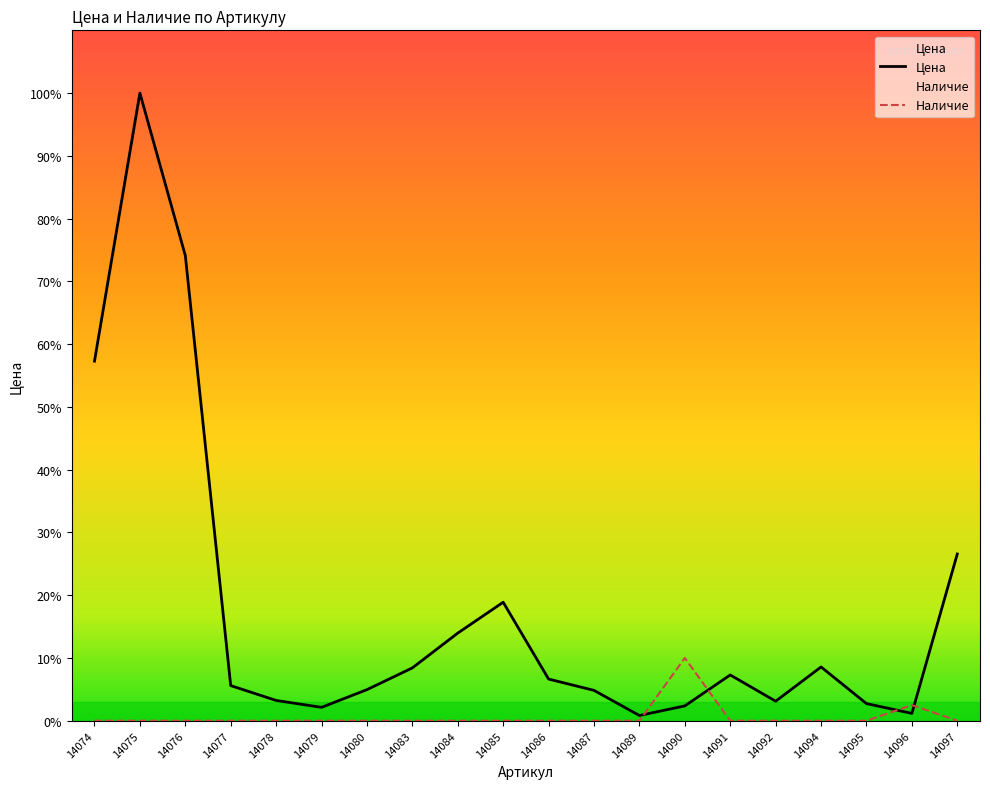

At how many categories does at least one series exceed 798637?

2